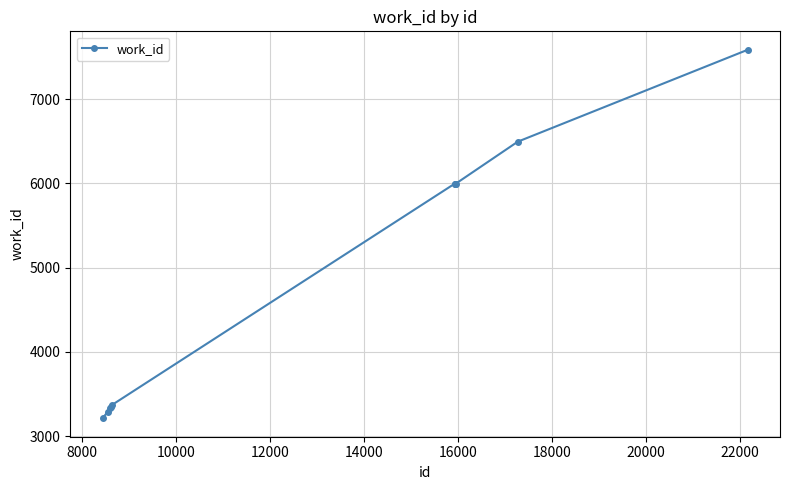

What is the greatest value displayed?

7587